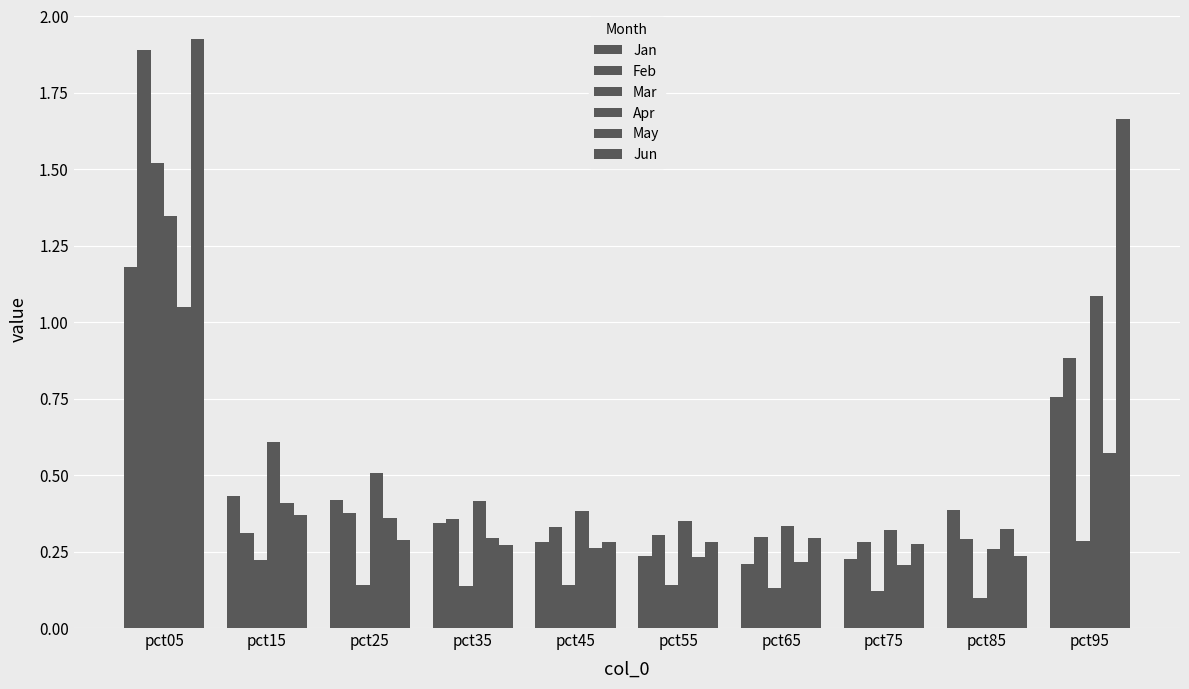

The value of Apr at pct45 is 0.4. True or false?

True